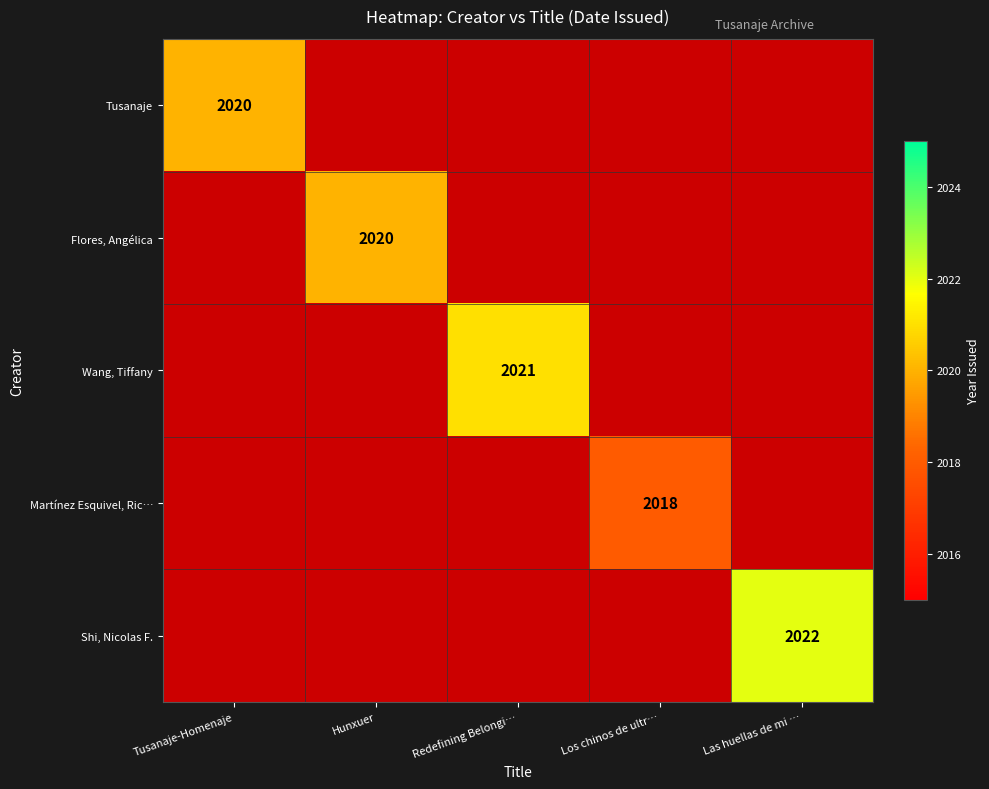

At how many categories does at least one series exceed 2019?

4